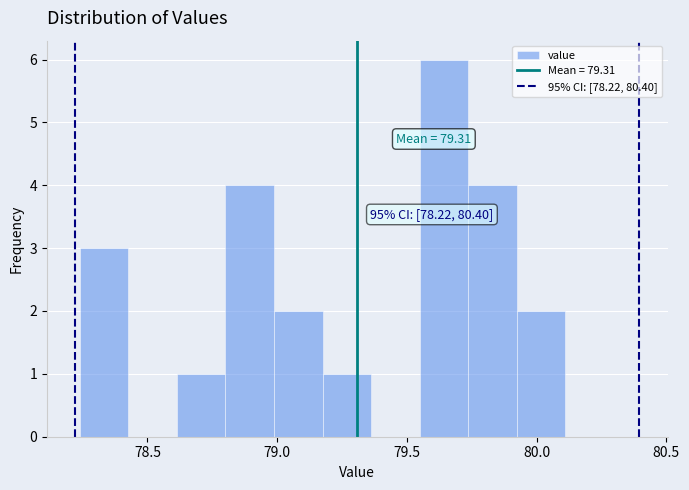

Around what value on the x-axis is the tallest bar? Give the approximate position of its centre, as read against the axis.

79.65